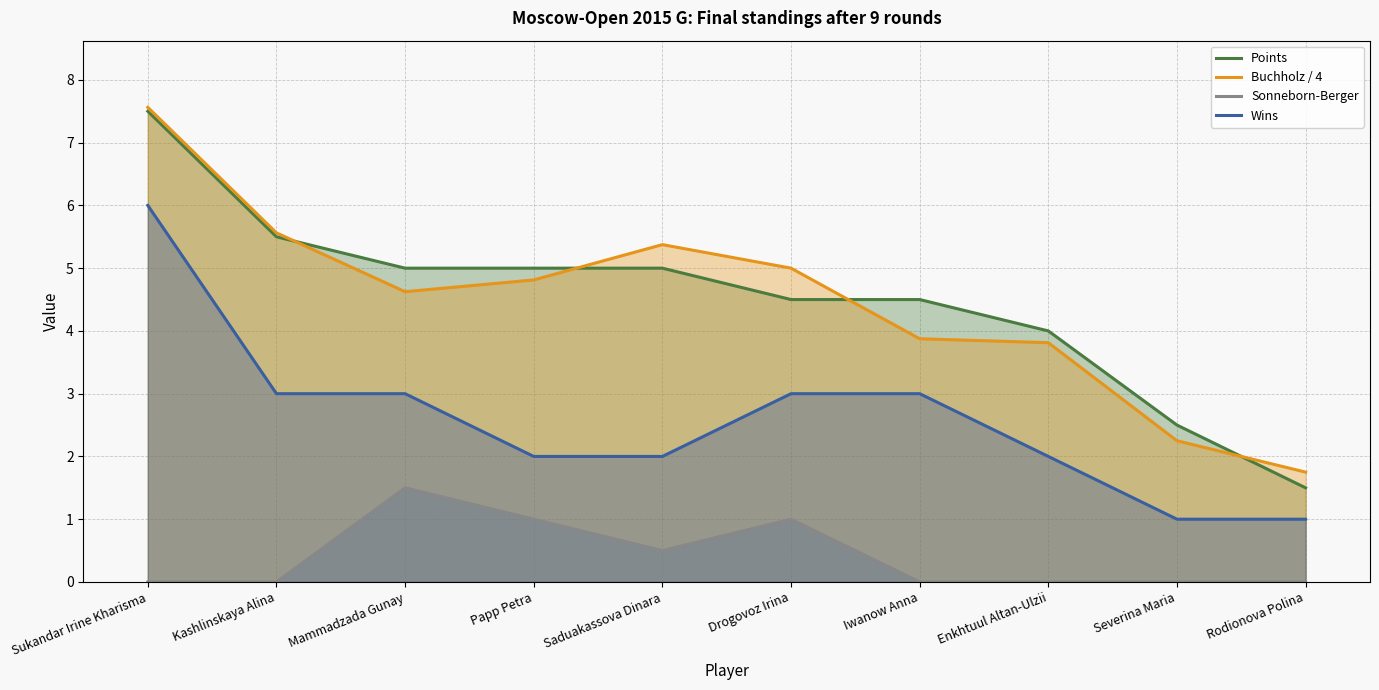

How many values in the Points series exceed 5?

2